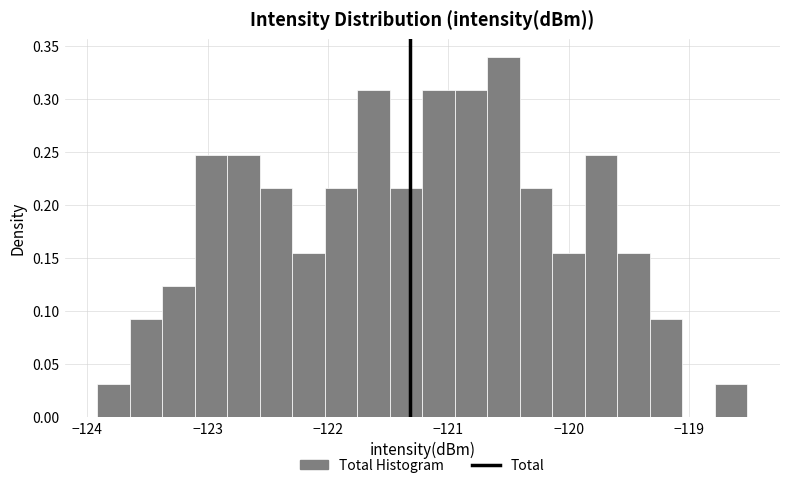

Around what value on the x-axis is the tallest bar? Give the approximate position of its centre, as read against the axis.

-120.5